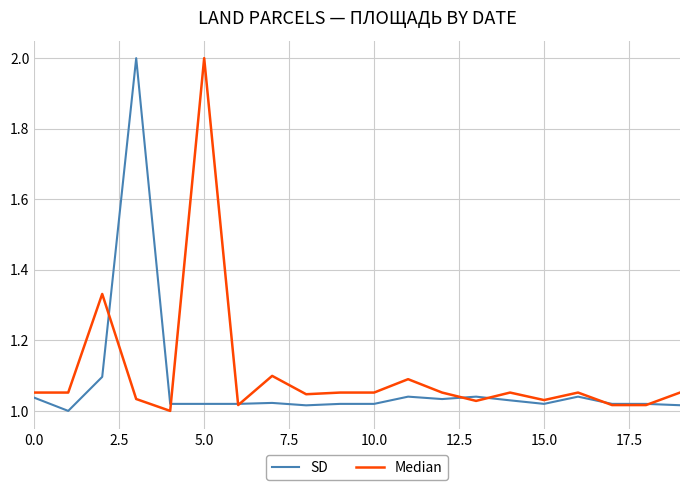

List the series in order of their overall mean, lowest first.

SD, Median